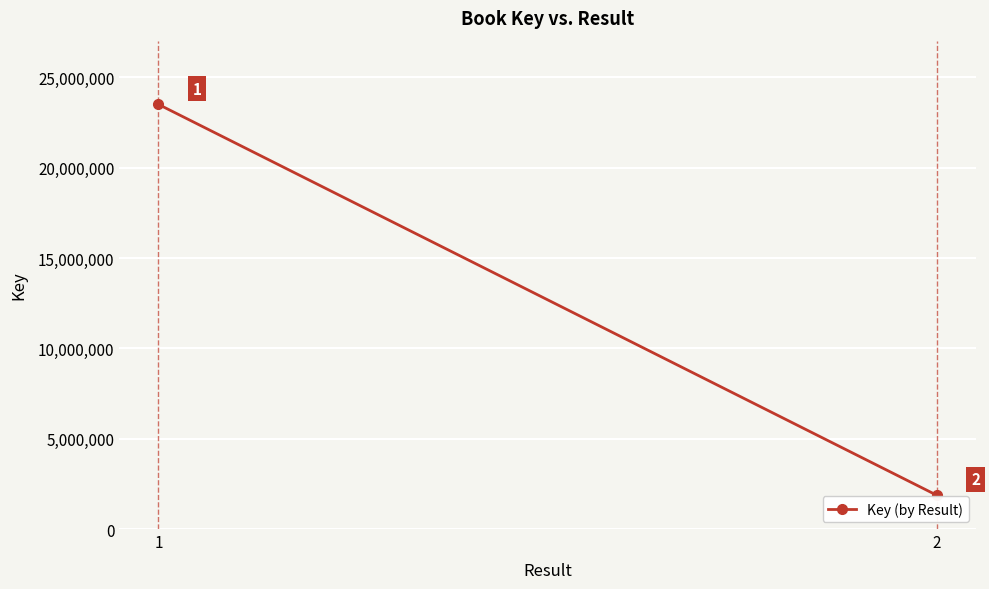

Rank the categories by value from highest to lowest.

1, 2